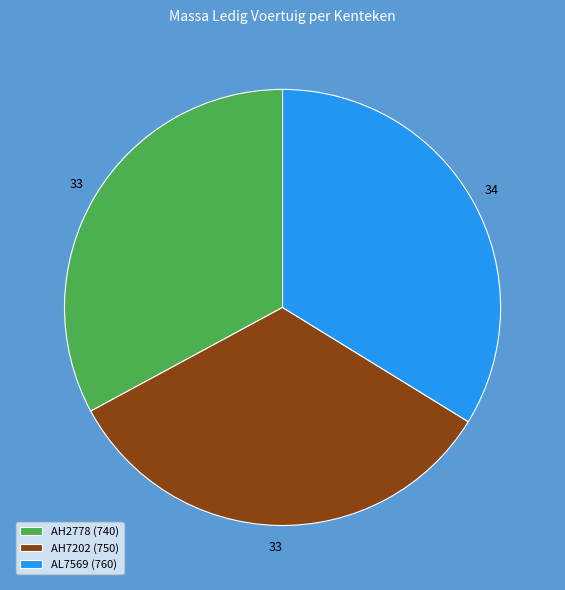

Which has a higher value, AL7569 (760) or AH2778 (740)?

AL7569 (760)